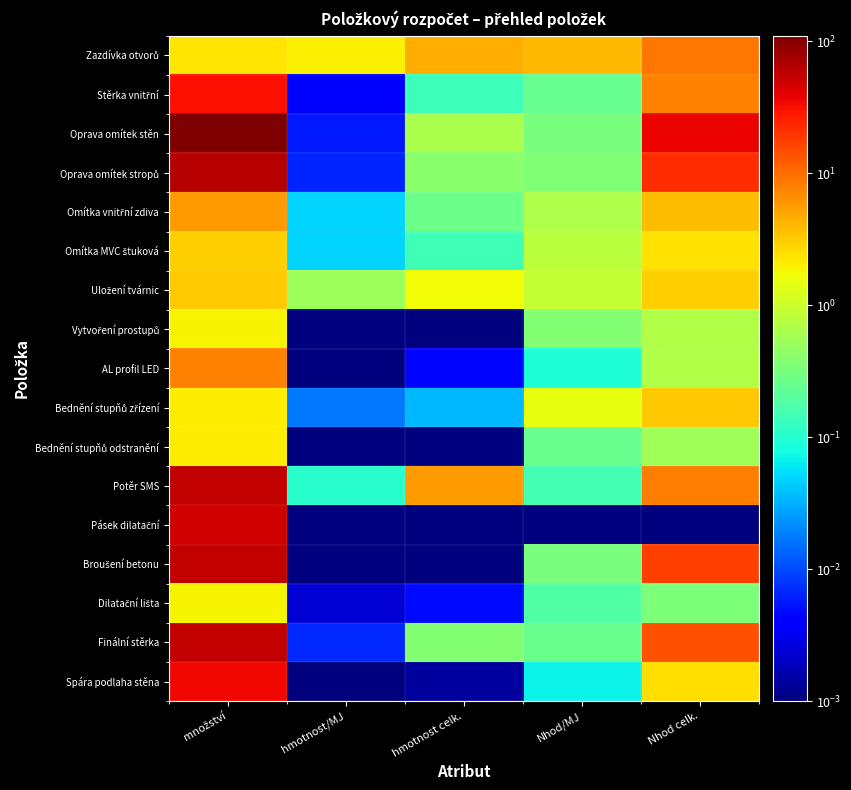

How many data points does each series have?

5